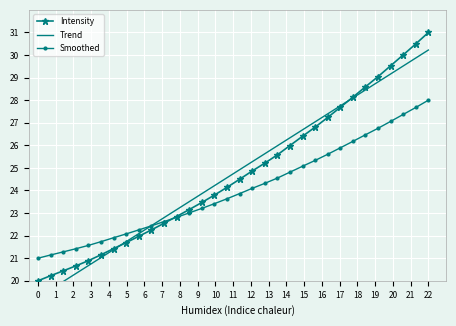

How many values in the Smoothed series are below 23?

12